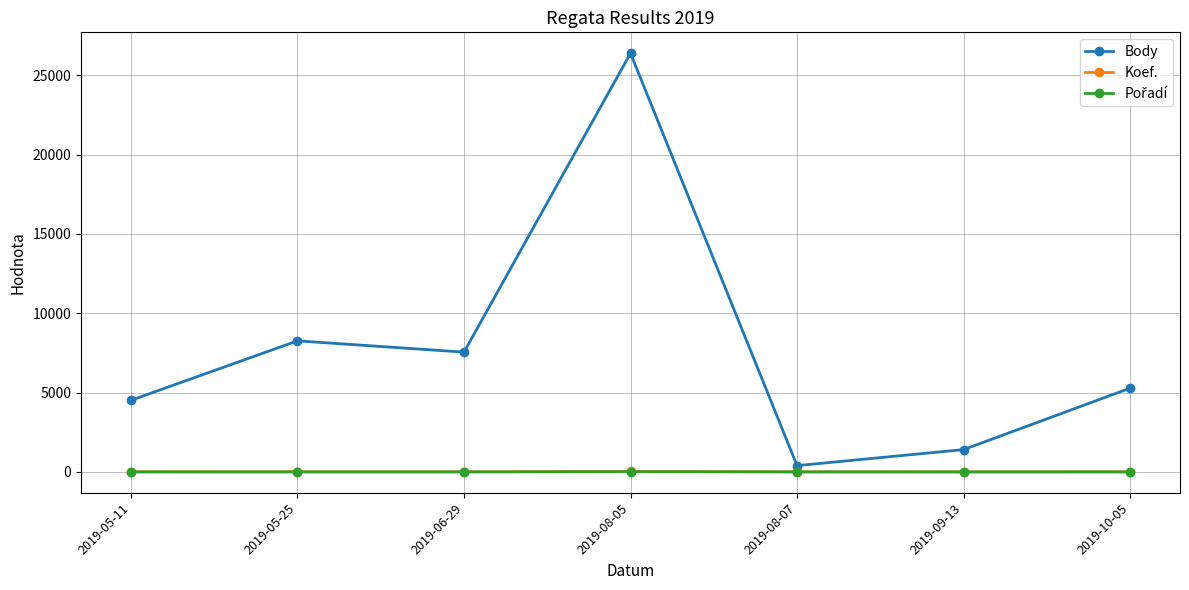

At how many categories does at least one series exceed 697?

6